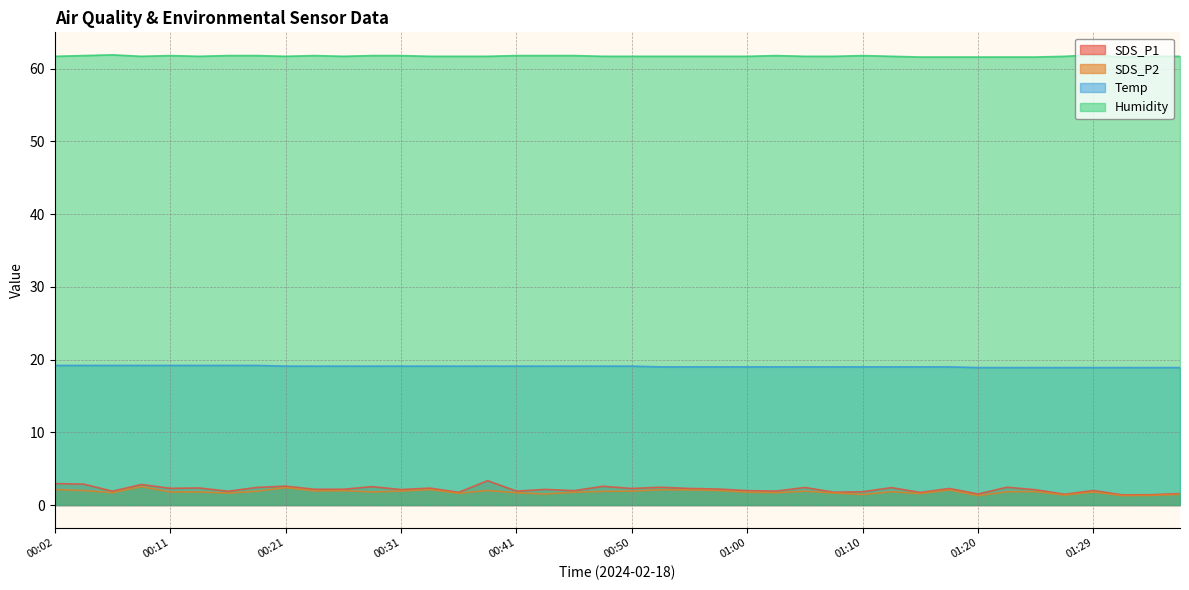

What is the average value of the Humidity series?

61.7